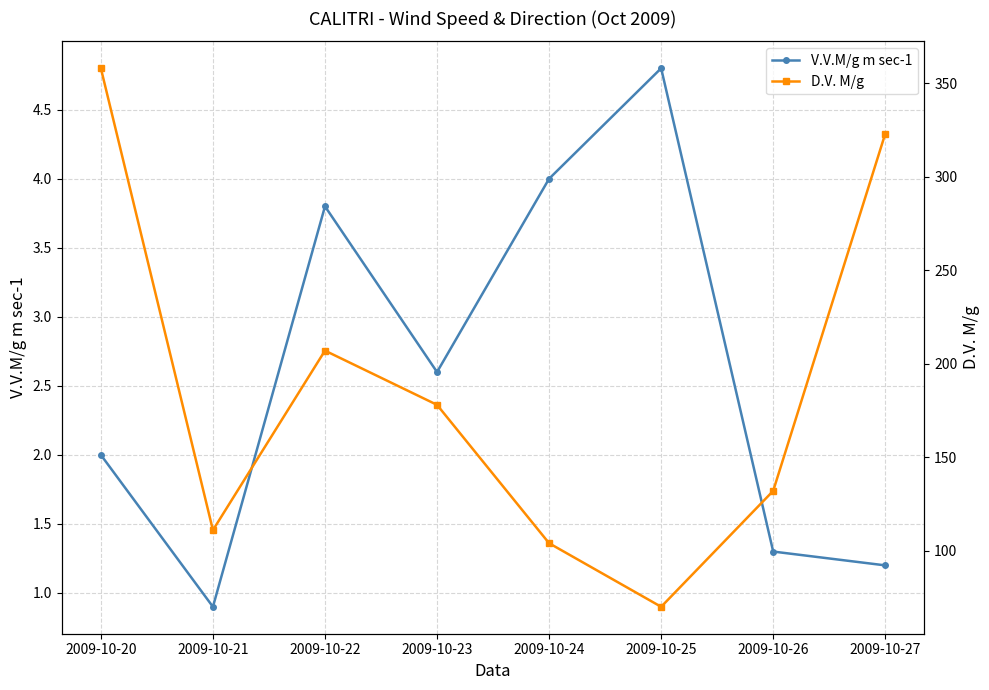

What is the lowest value of the D.V. M/g series?

70.0